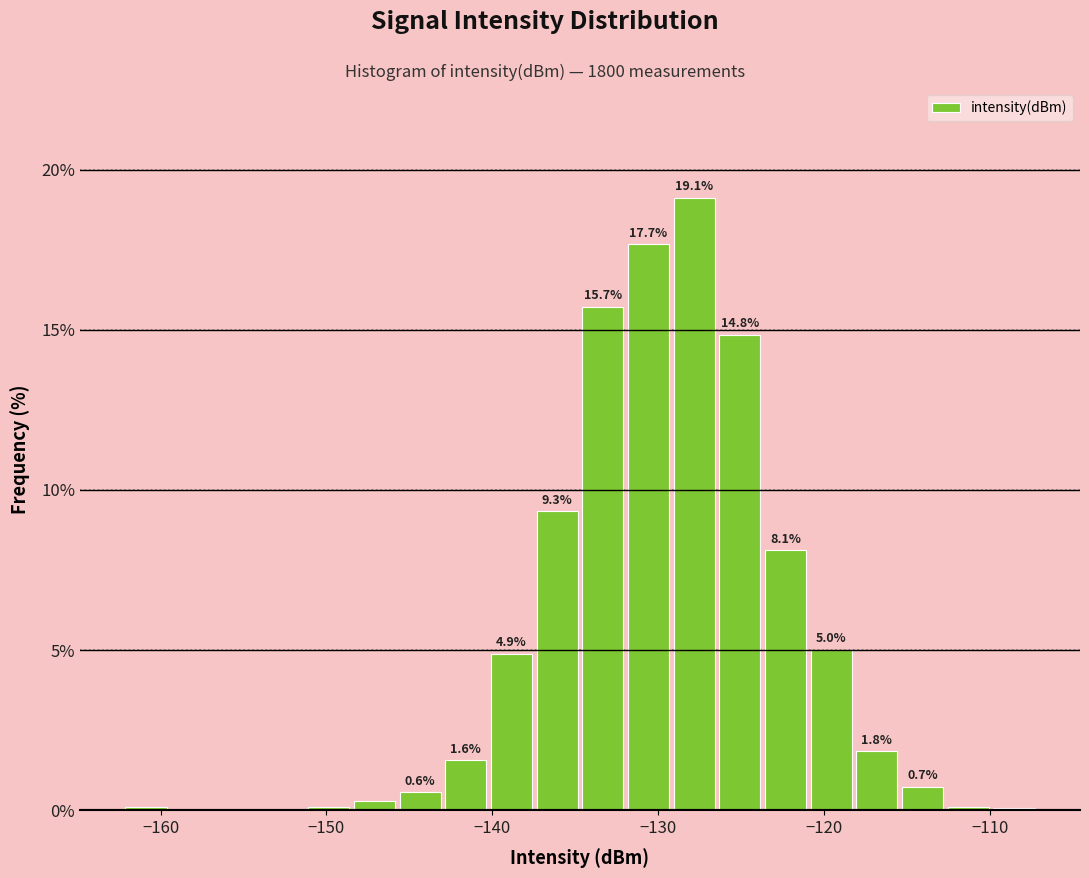

Around what value on the x-axis is the tallest bar? Give the approximate position of its centre, as read against the axis.

-128